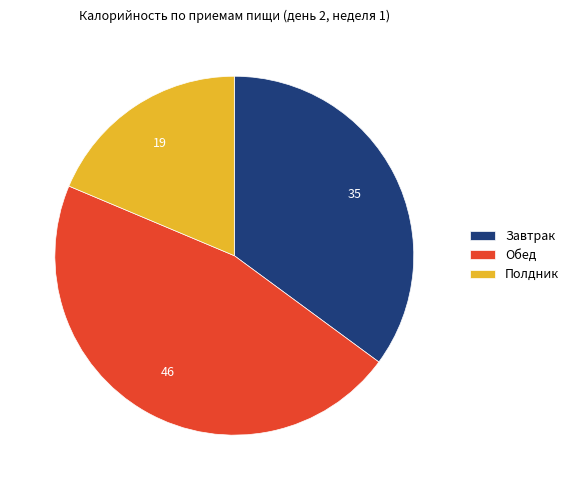

Combined, do Обед and Полдник account for over 50%?

Yes